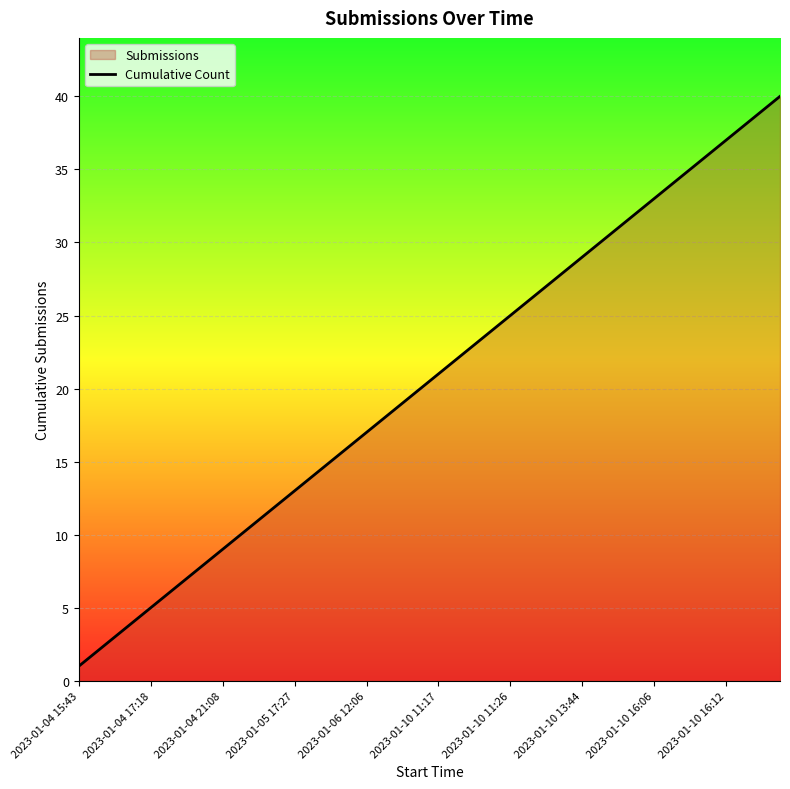

Reading left to right, transcribe all the data shown in this chart.

1	2	3	4	5	6	7	8	9	10	11	12	13	14	15	16	17	18	19	20	21	22	23	24	25	26	27	28	29	30	31	32	33	34	35	36	37	38	39	40